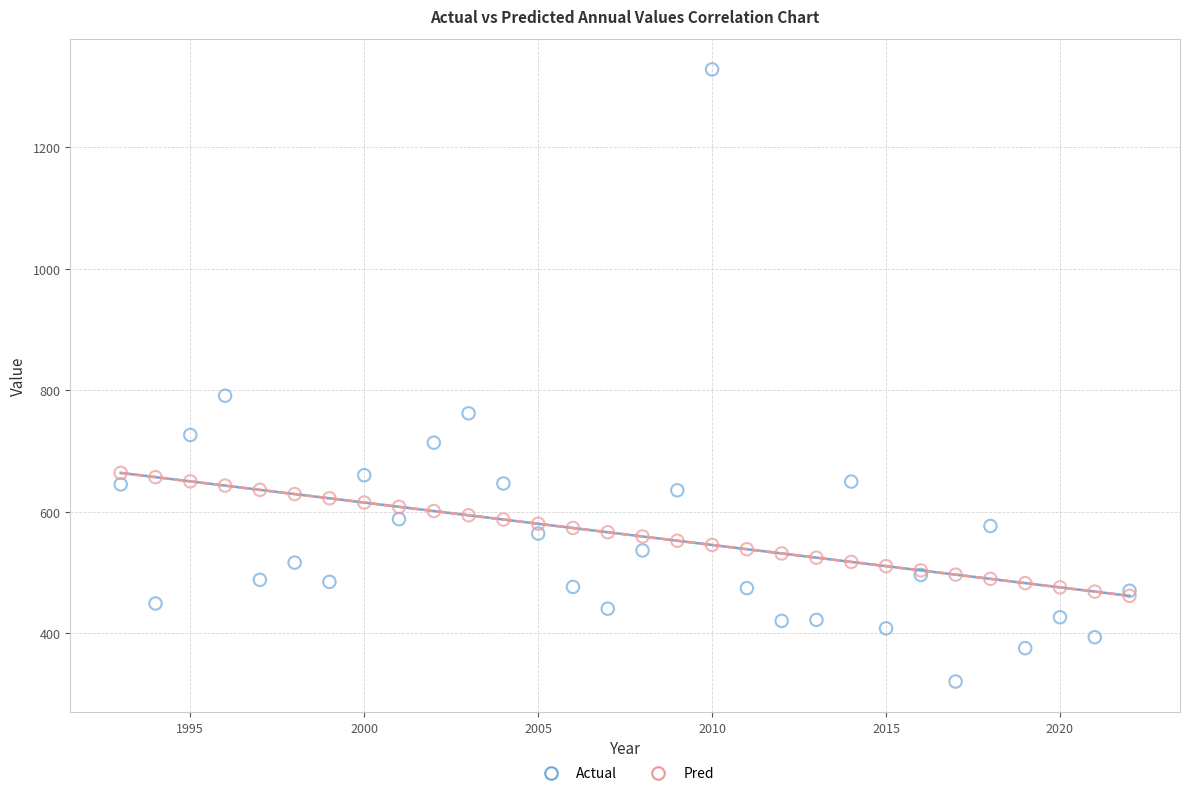

Which series contains the lowest Y value?

Actual